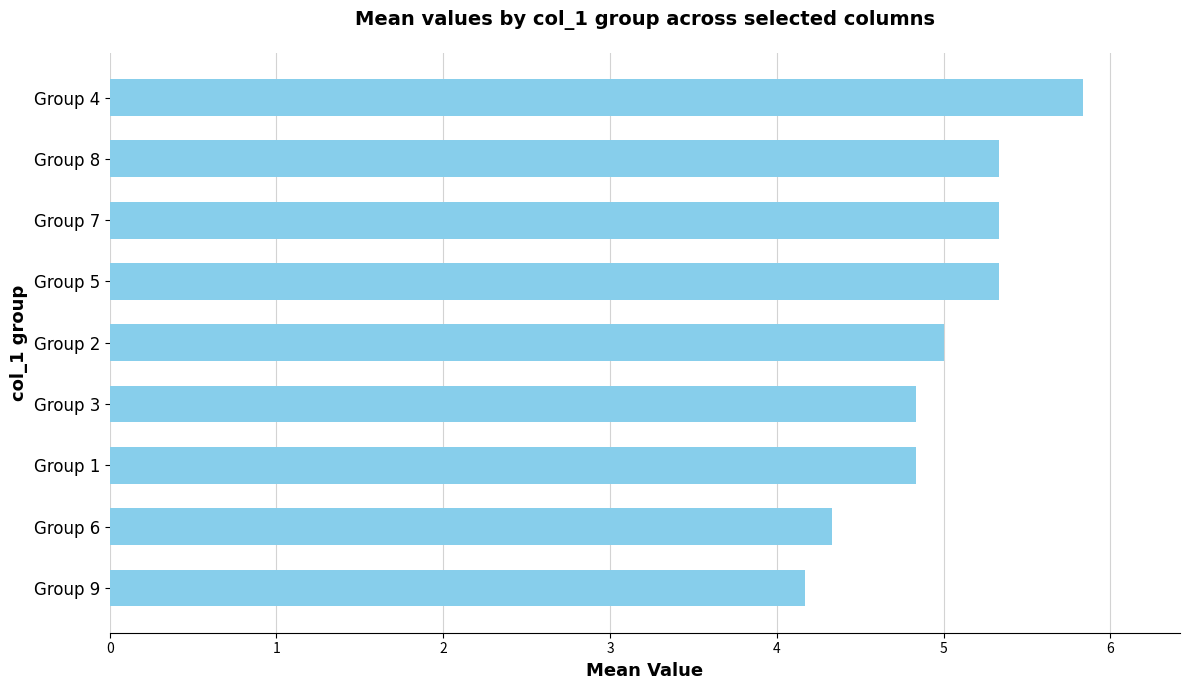

What is the difference between the second highest and second lowest values?

1.0